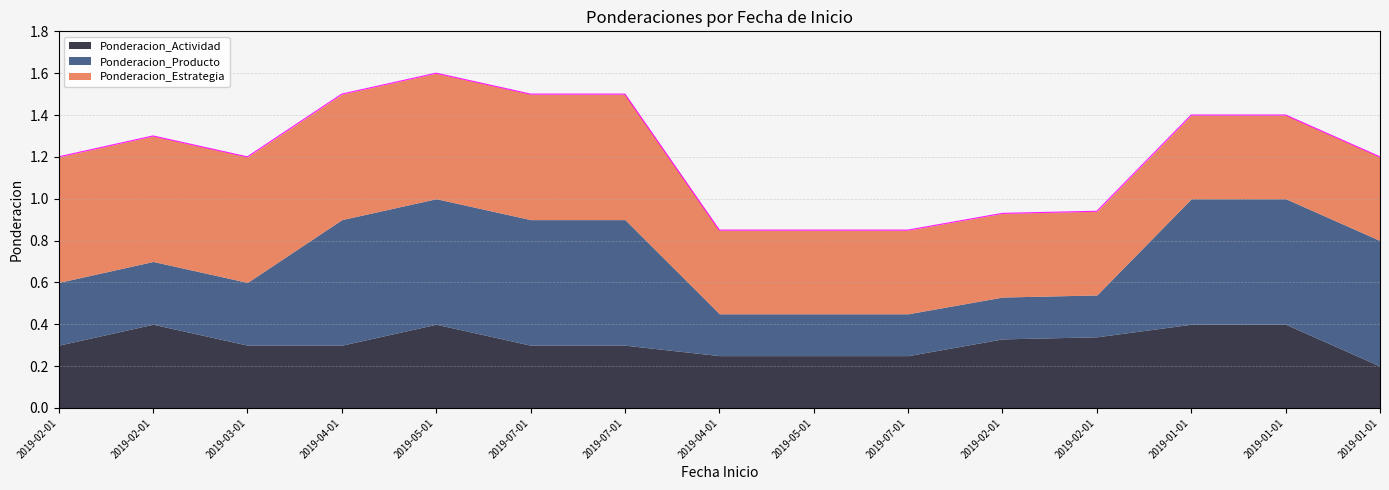

What is the greatest value displayed?

0.6